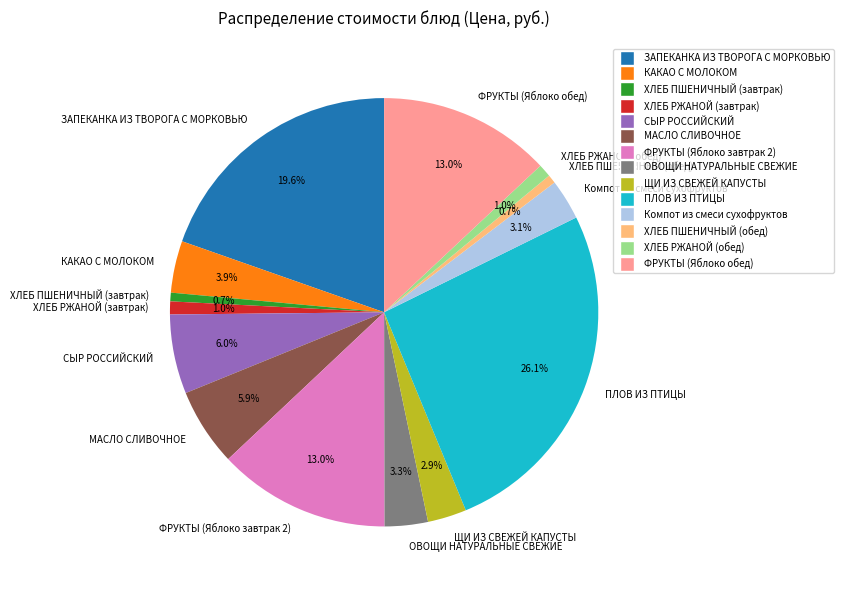

How many slices are in this pie chart?

14